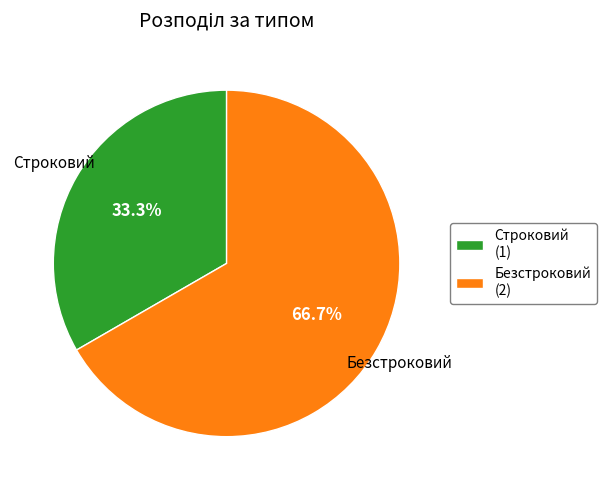

To the nearest percent, what is the difference between the largest and smallest slice percentages?

33%